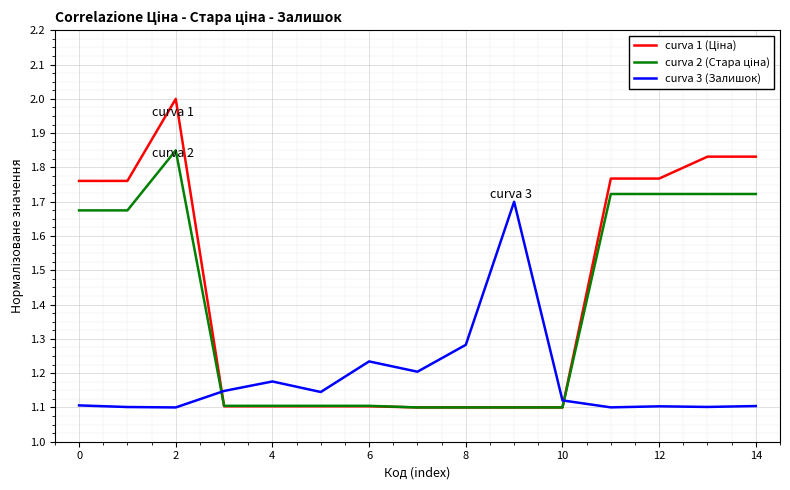

What is the greatest value displayed?

2.0